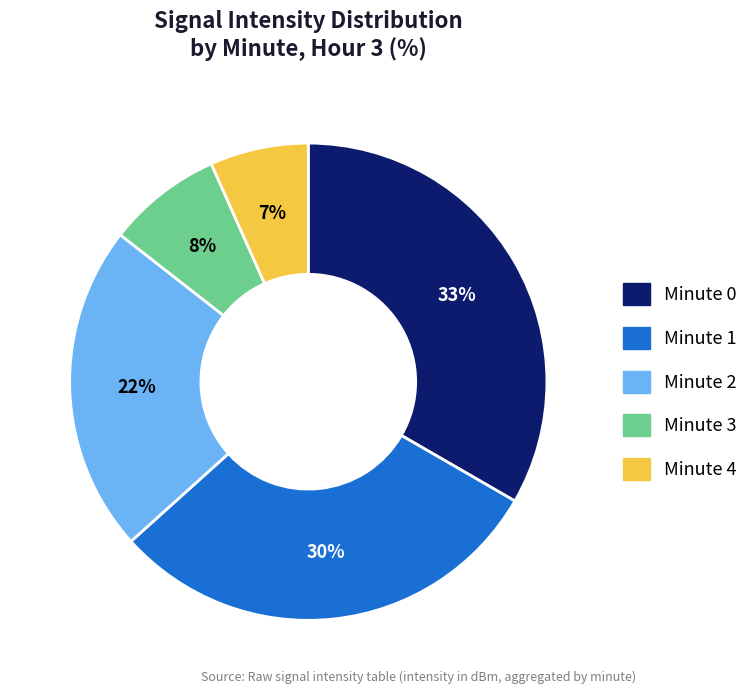

What is the largest slice in the pie chart?

Minute 0